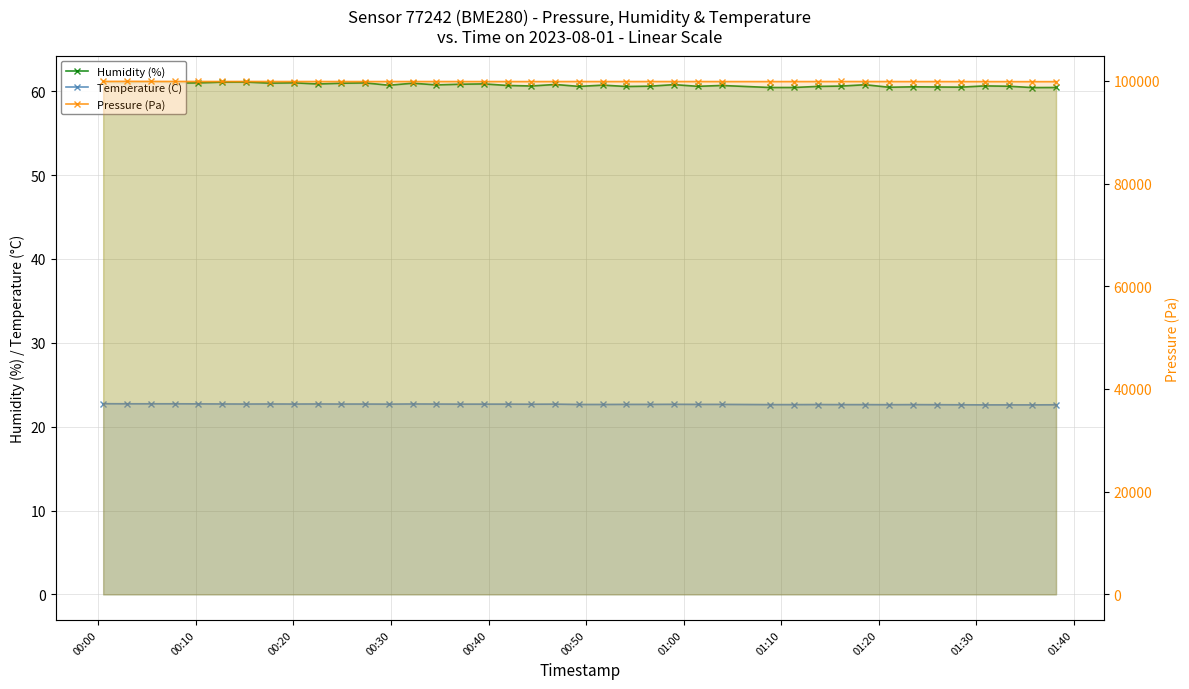

Count the number of data series in this chart.

3